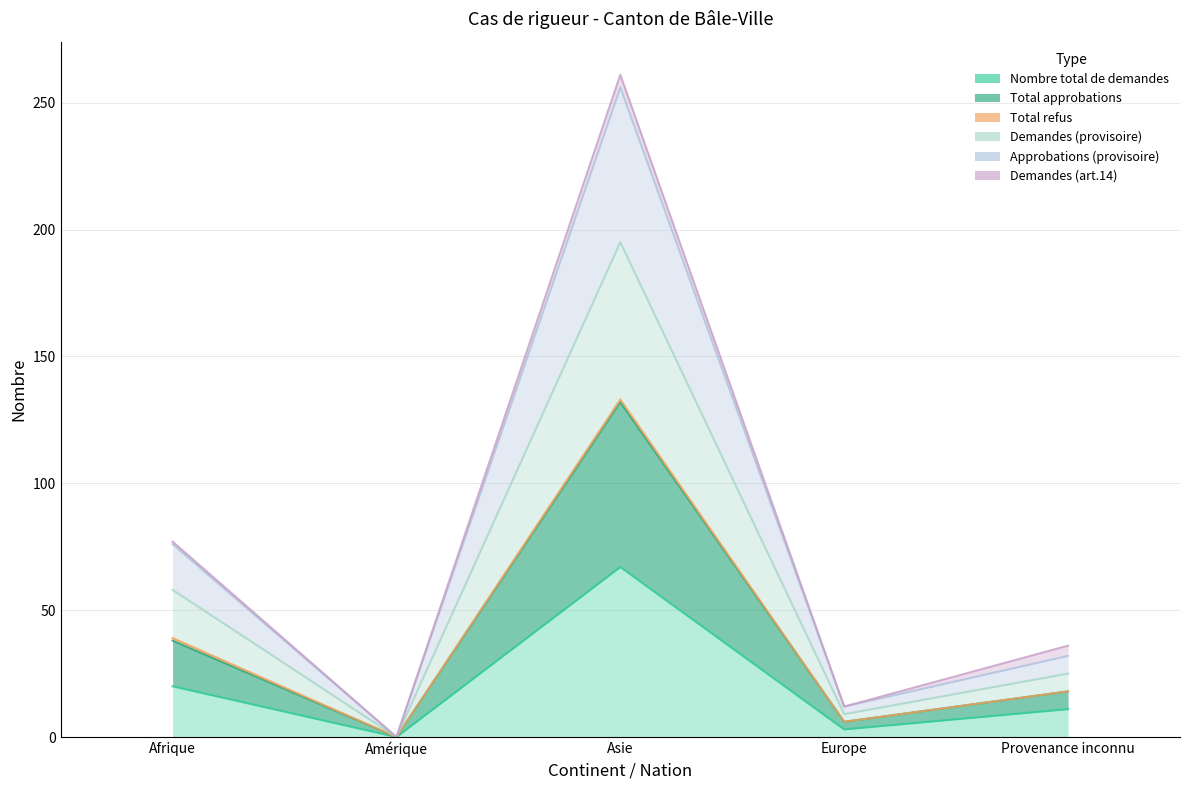

Which series changed the most between Amérique and Europe?

Total approbations